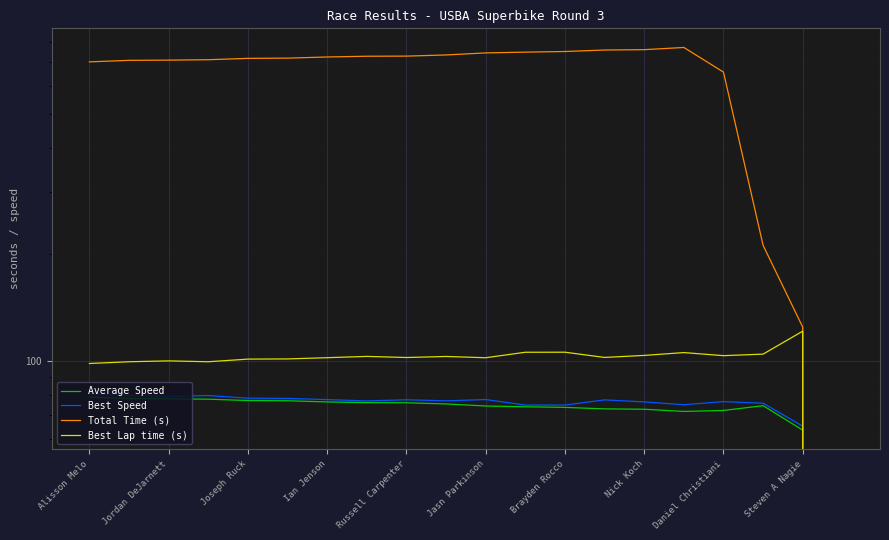

What is the sum of all Average Speed values?

1421.9